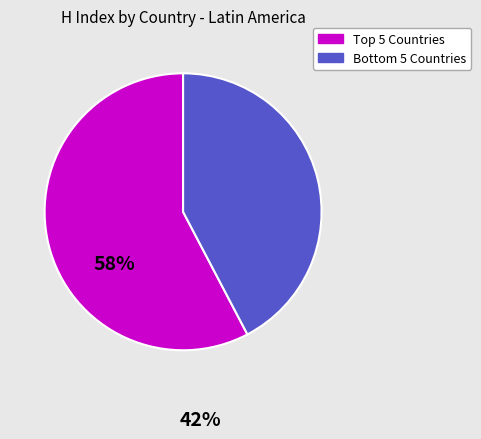

Which slice is the largest?

Top 5 Countries